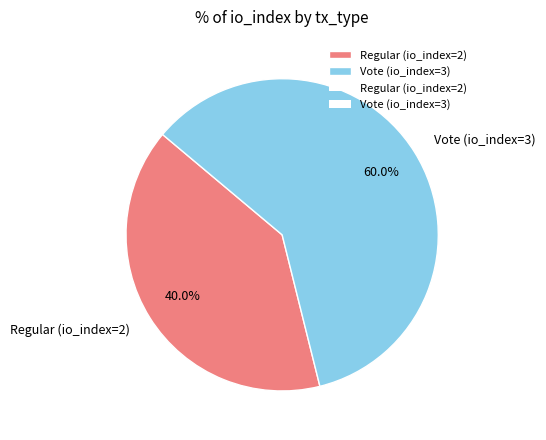

What is the majority slice?

Vote (io_index=3)